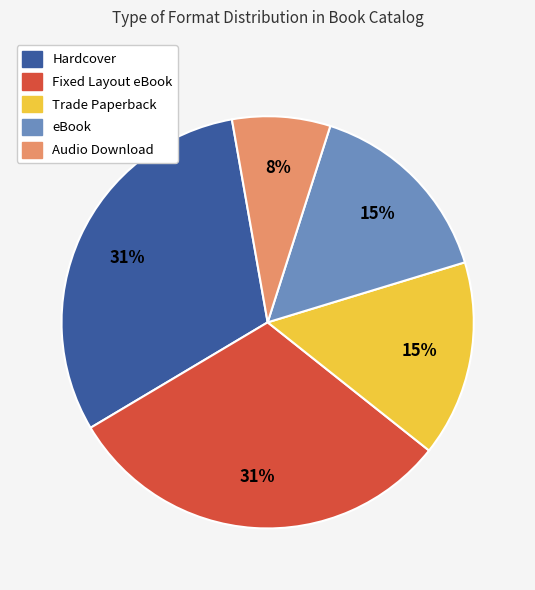

To the nearest percent, what portion does Audio Download represent?

8%